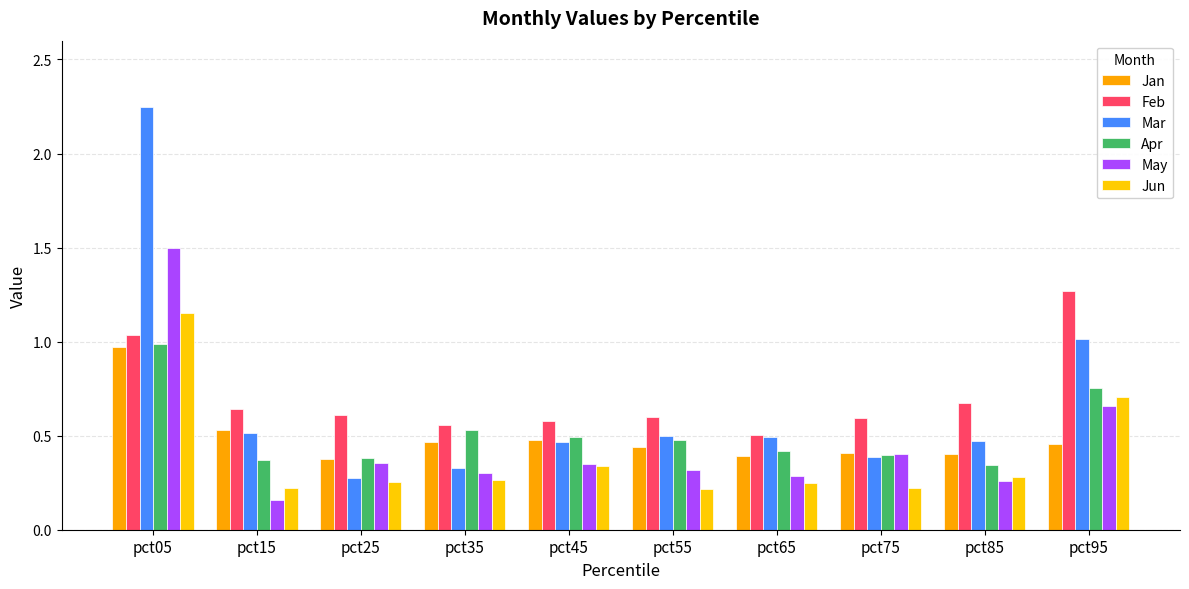

What is the spread (max minus min) of values at pct55?

0.4